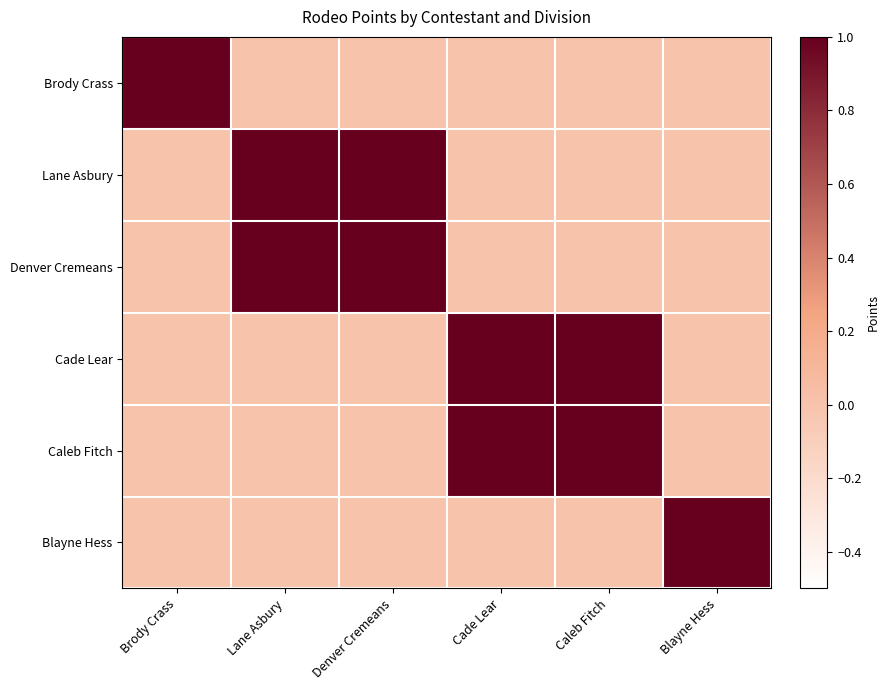

What is the spread (max minus min) of values at Brody Crass?

1